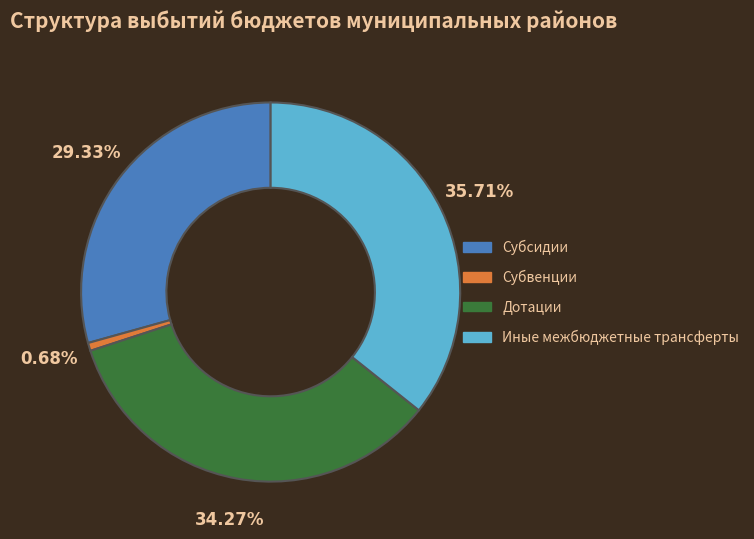

To the nearest percent, what is the combined percentage of Дотации and Субвенции?

35%